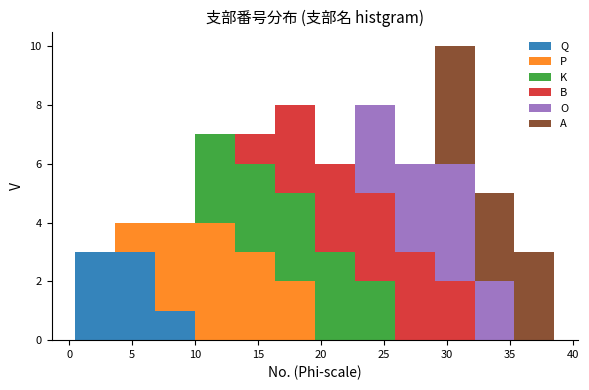

Which range on the x-axis has the tallest stacked bar (by total height)?

29.0 to 32.0